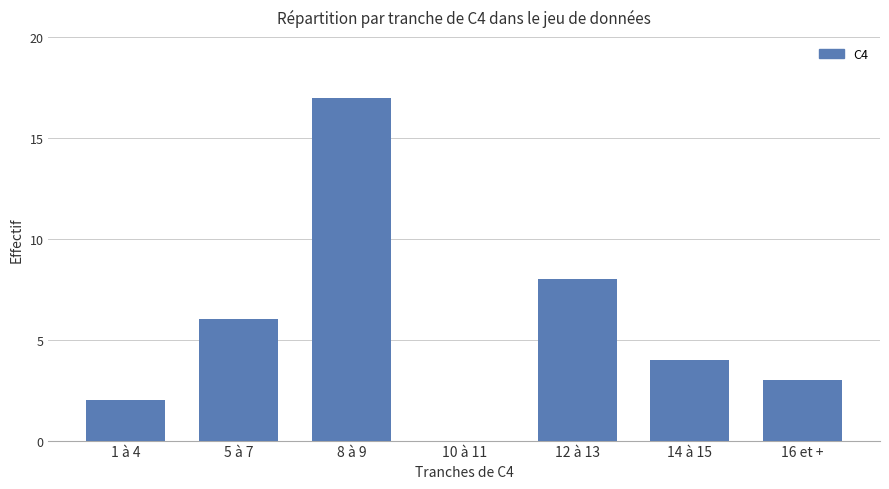

Where does the data first go above 4?

5 à 7